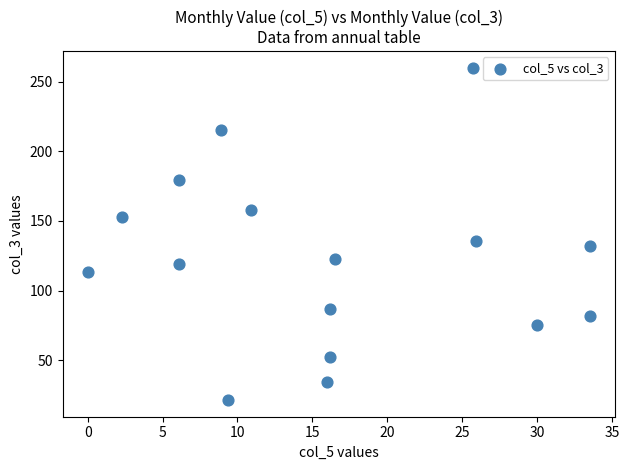

What is the range of X values (max minus min)?

33.5